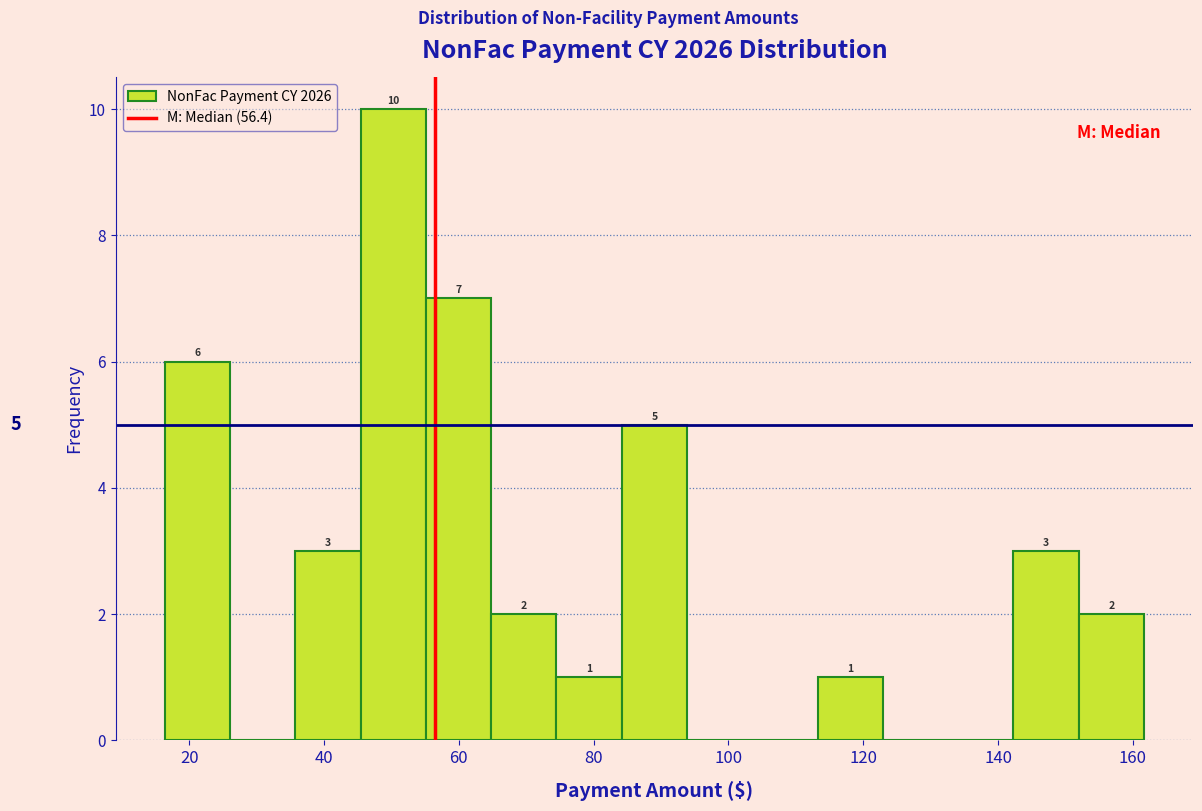

Which range on the x-axis has the tallest bar?

46 to 56